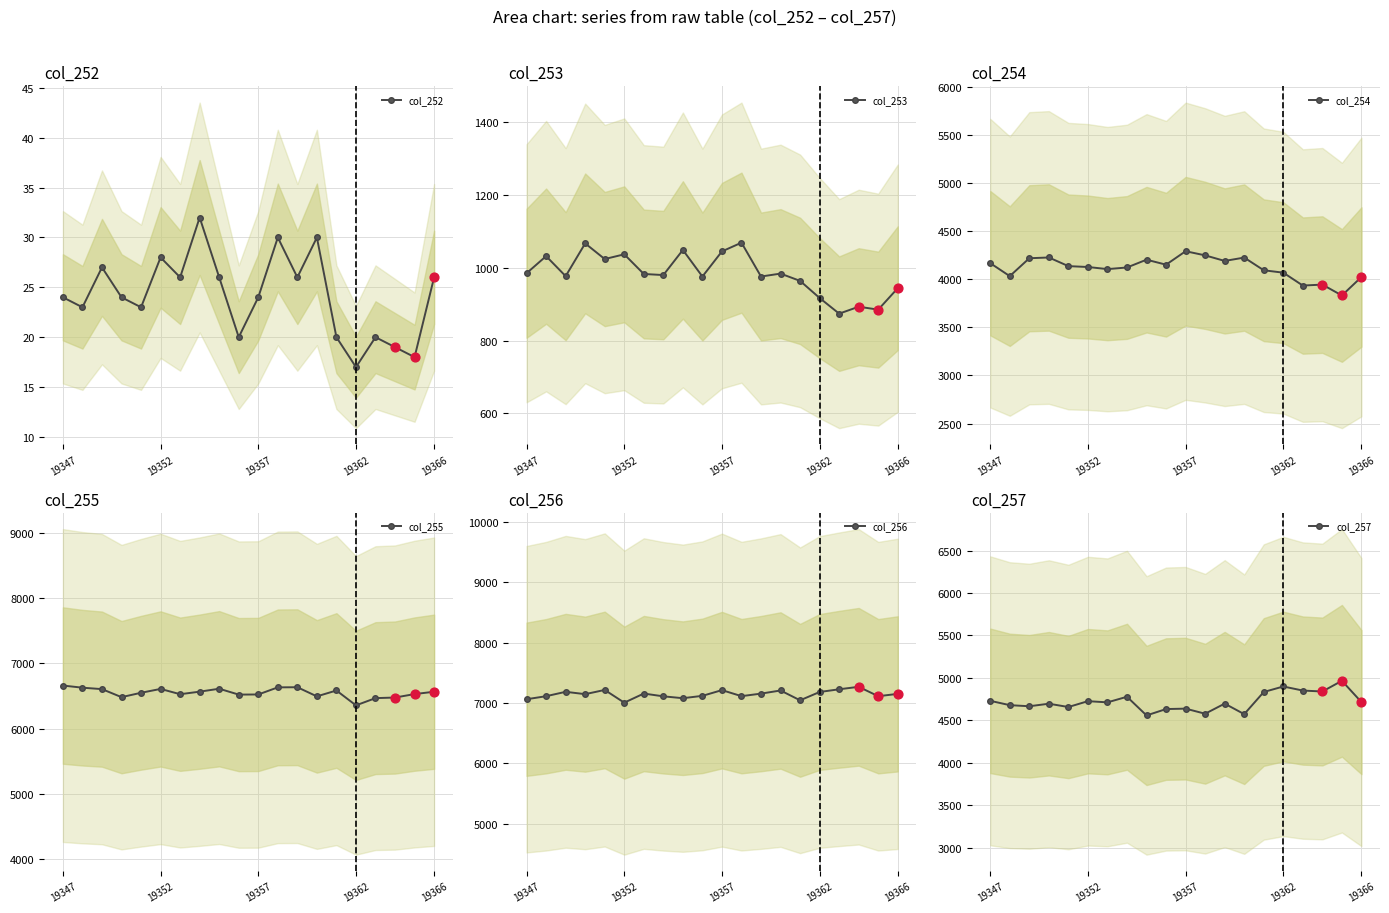

What are all the series names shown in the legend?

col_252, col_253, col_254, col_255, col_256, col_257